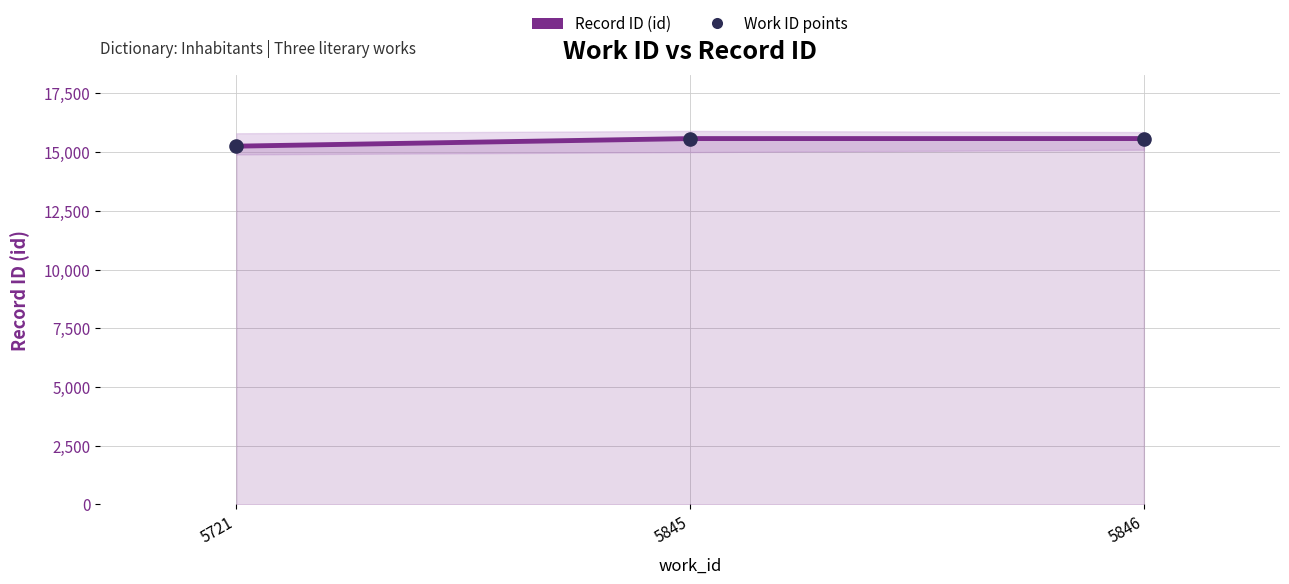

What are all the series names shown in the legend?

Record ID (id), Work ID points